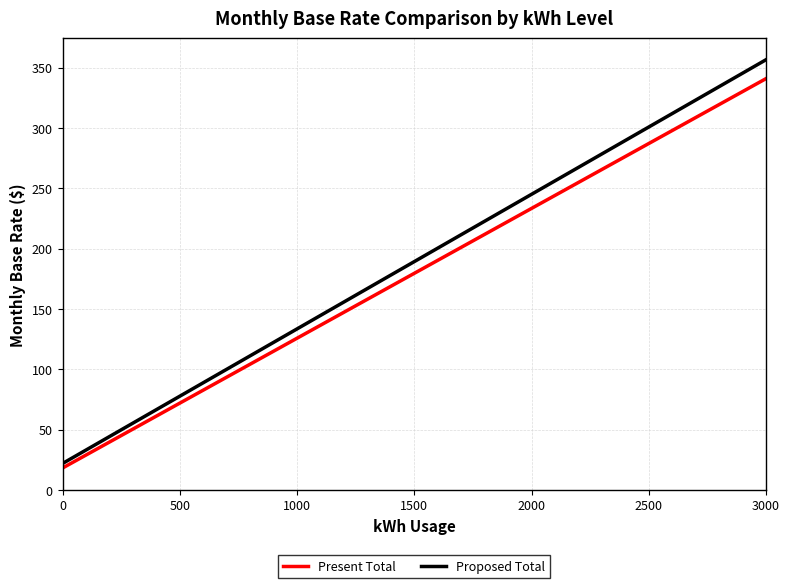

Which series has the largest range (max minus min)?

Proposed Total